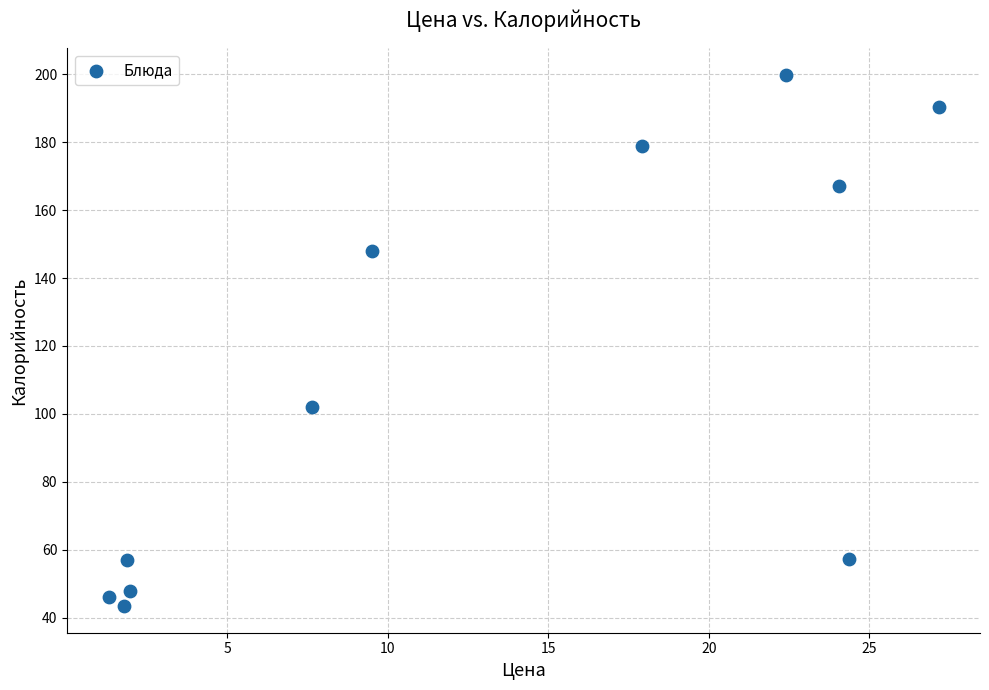

What is the range of Y values (max minus min)?

156.4